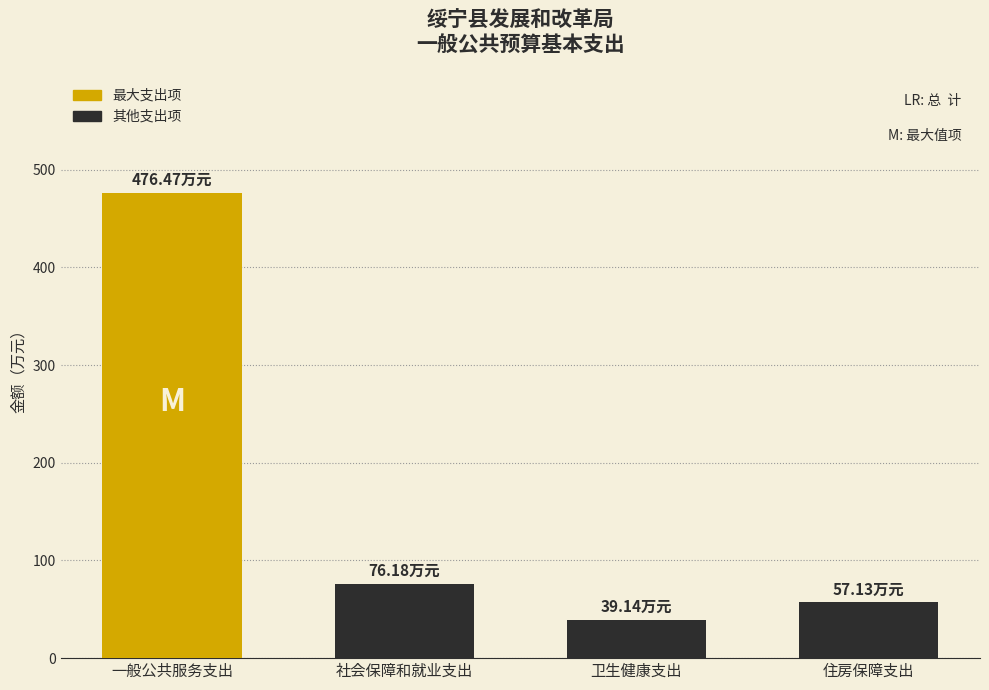

Approximately how many times larger is the value at 卫生健康支出 compared to 一般公共服务支出?

0.1